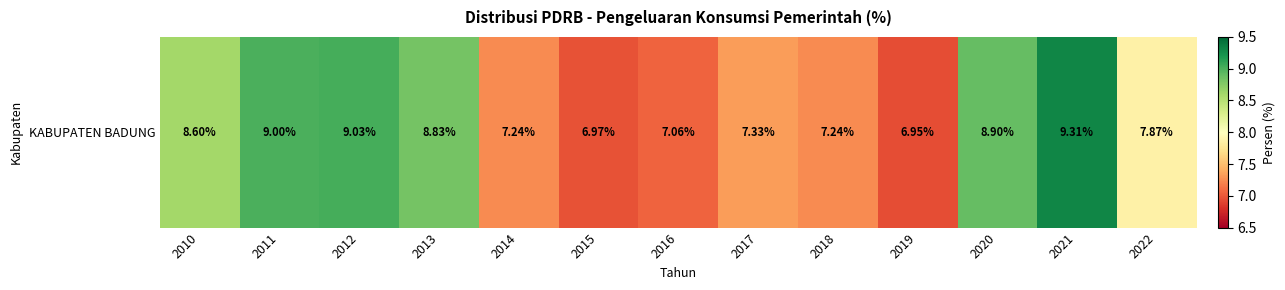

Rank the categories by value from highest to lowest.

2021, 2012, 2011, 2020, 2013, 2010, 2022, 2017, 2014, 2018, 2016, 2015, 2019